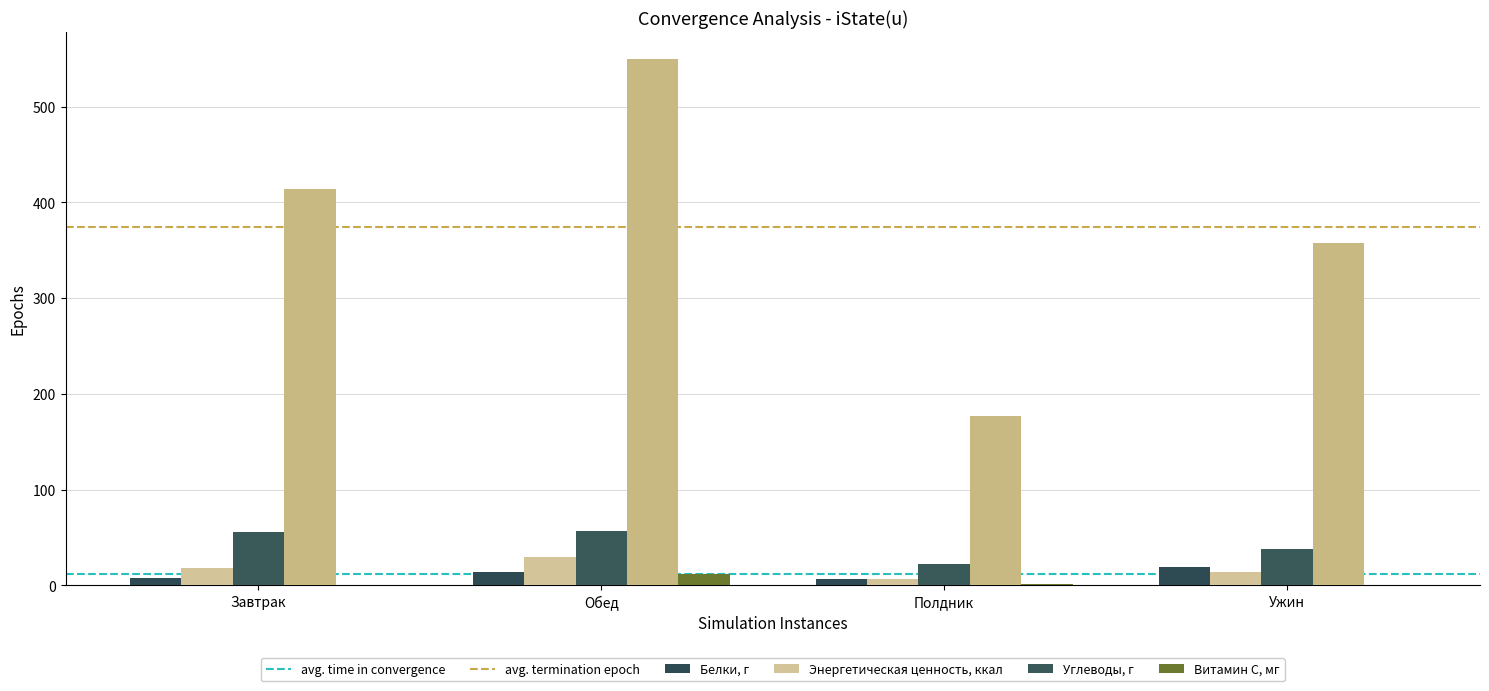

What is the total value across all series at Завтрак?

496.0